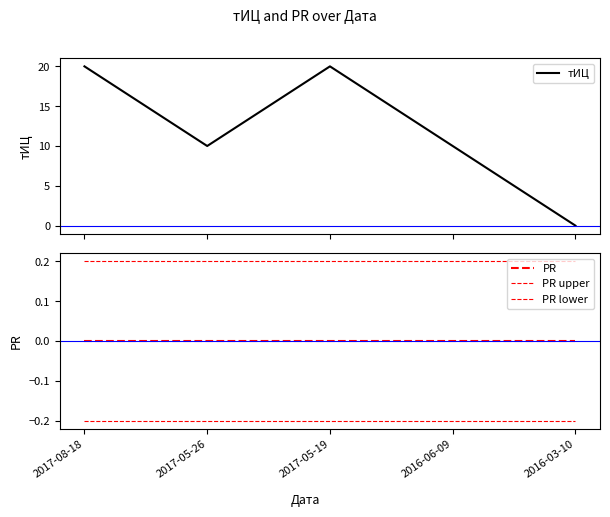

What is the label of the 5th point from the left?

2016-03-10